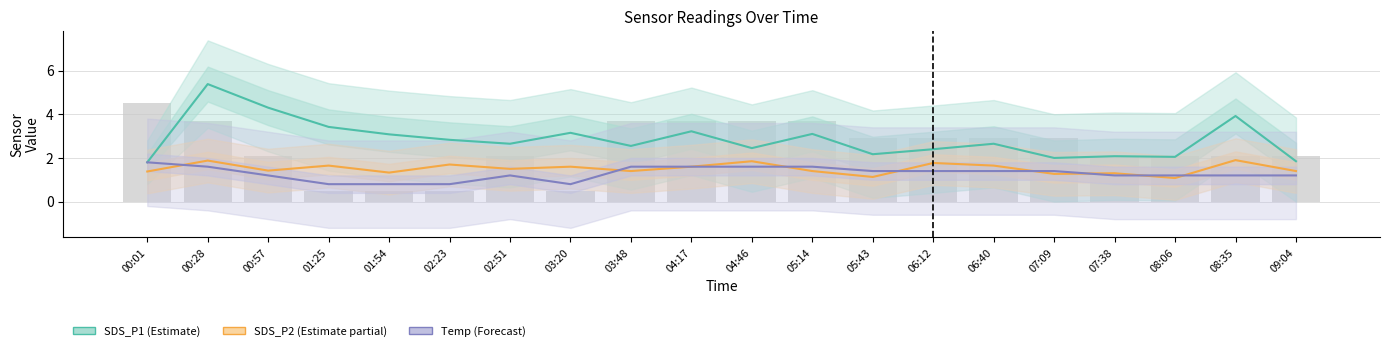

Is the value of SDS_P1 (Estimate) at 00:01 greater than the value of Temp (Forecast) at 00:57?

Yes